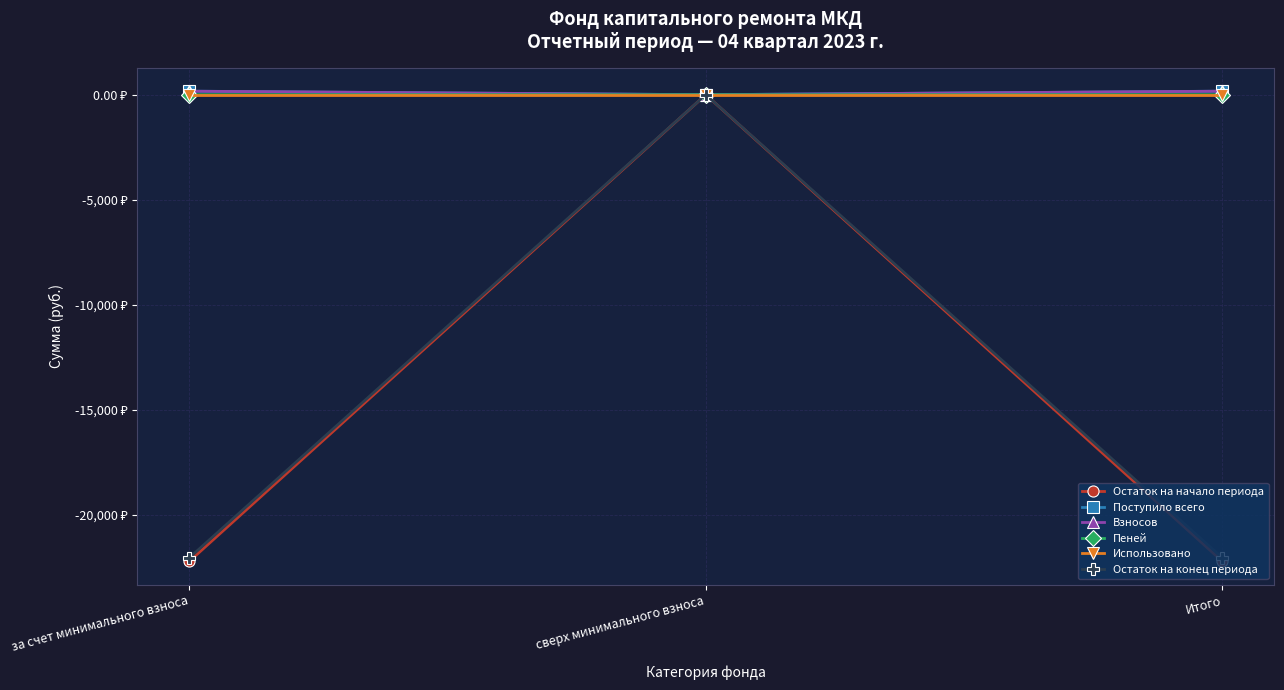

Which series has the largest total across all categories?

Поступило всего